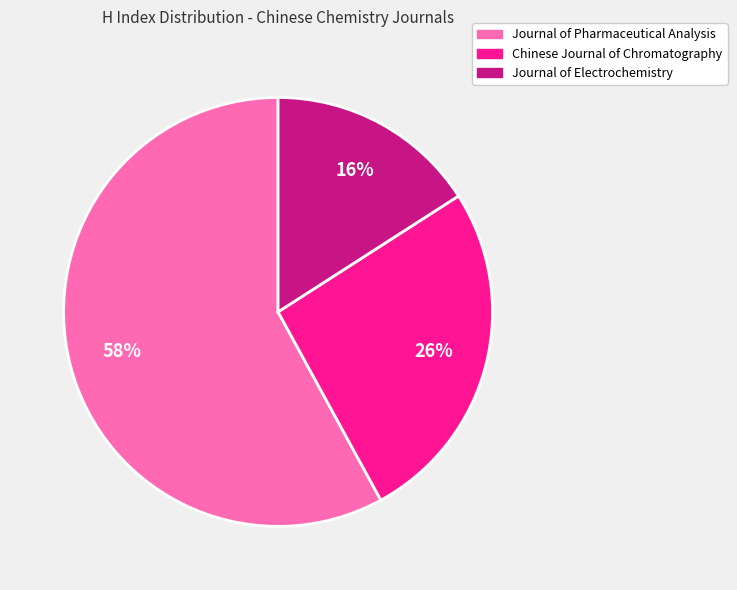

Combined, do Chinese Journal of Chromatography and Journal of Electrochemistry account for over 50%?

No